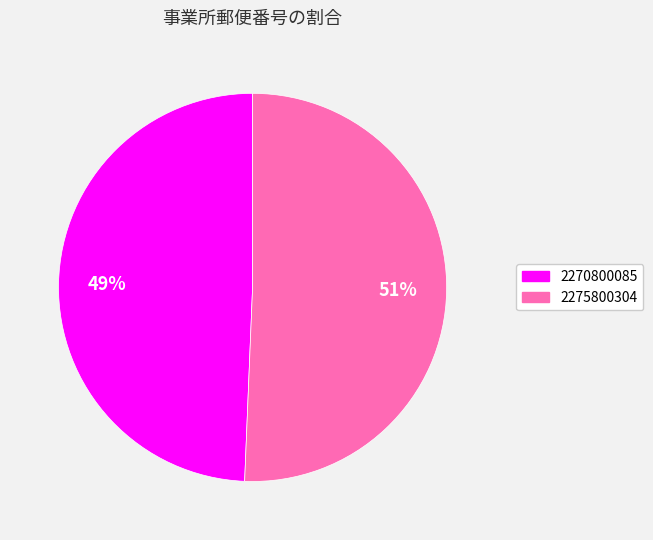

What is the largest slice in the pie chart?

2275800304